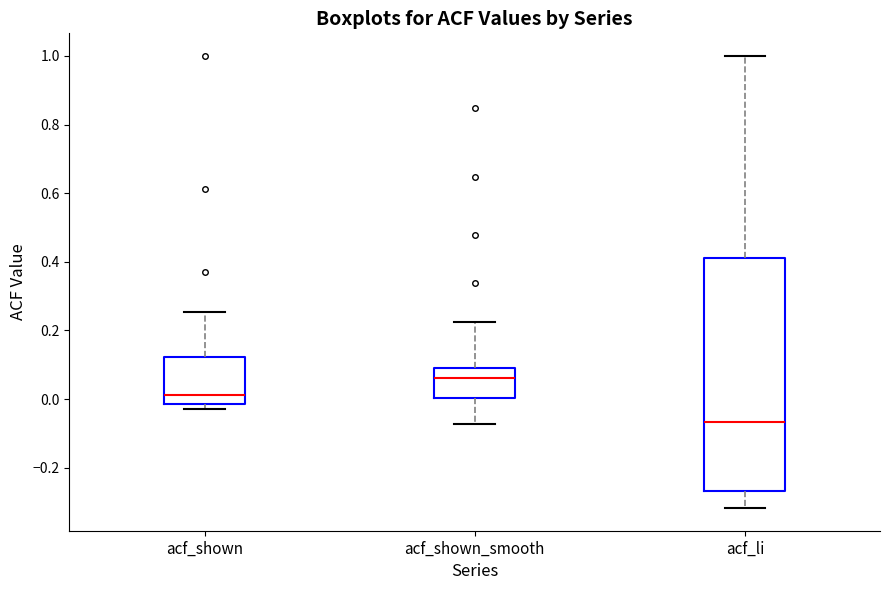

Which box's median line is the lowest?

acf_li